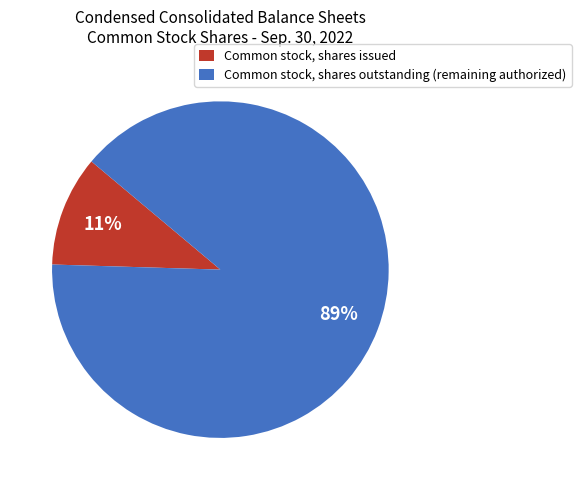

Count the number of slices in the pie.

2